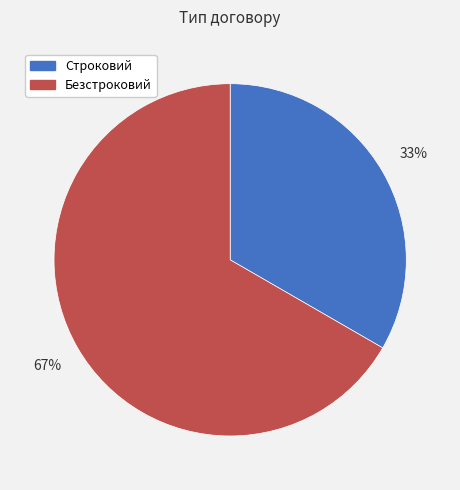

To the nearest percent, what is the average slice percentage?

50%